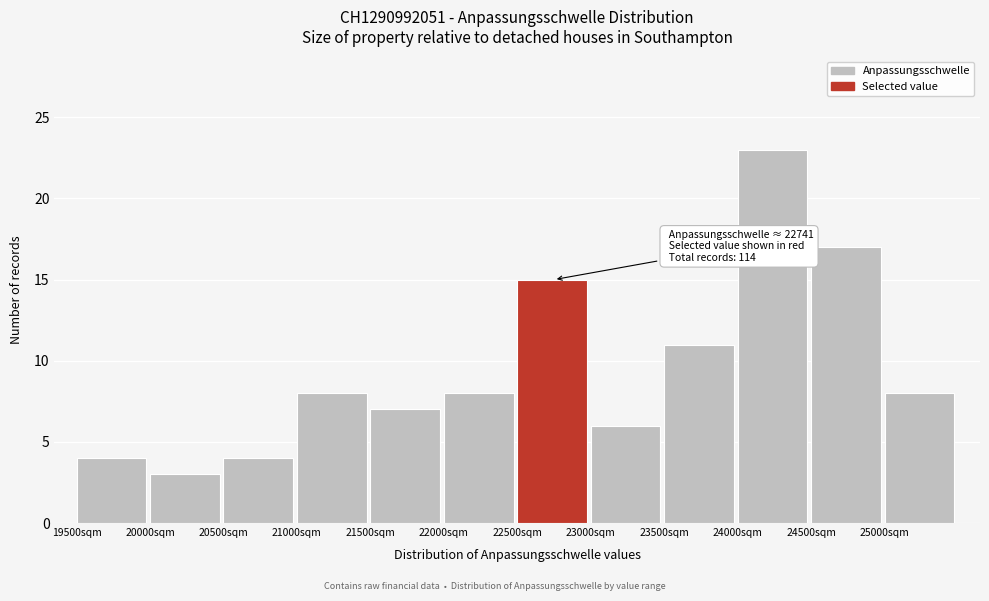

Over which range of the x-axis is the bar tallest?

24000 to 24500